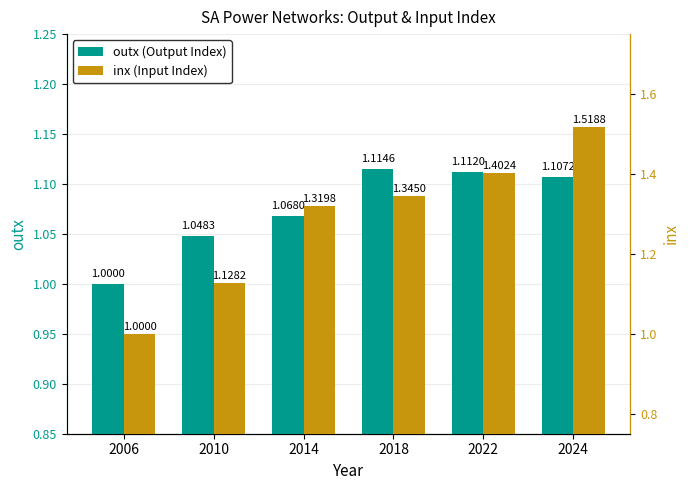

The inx (Input Index) series shows 0.6 at 2022. True or false?

False